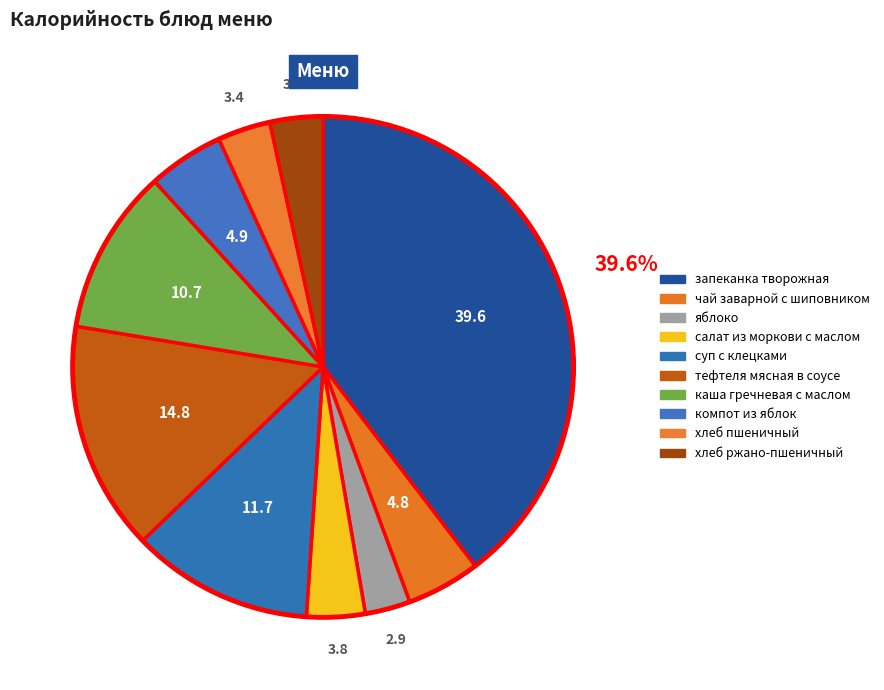

Between компот из яблок and салат из моркови с маслом, which is larger?

компот из яблок